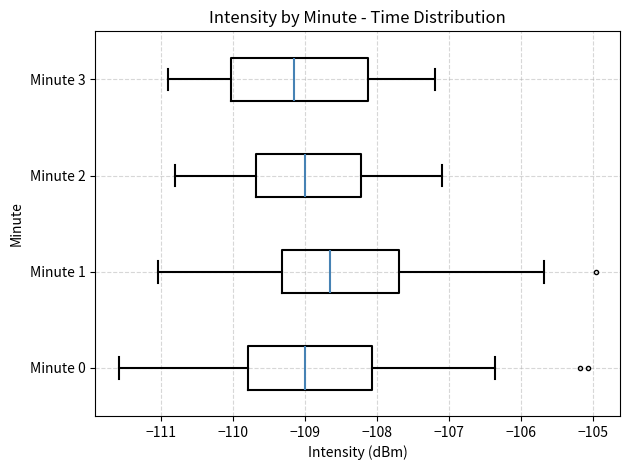

Reading bottom to top, transcribe this box plot: for each box, give where its median line is, the range the box spans, and where its two whiskers end, as read against the x-axis. The values are not printed on the chart, so give them approximately, as read against the axis.

Minute 0: median -109.0, box -109.8 to -108.1, whiskers -111.6 to -106.4
Minute 1: median -108.6, box -109.3 to -107.7, whiskers -111.0 to -105.7
Minute 2: median -109.0, box -109.7 to -108.2, whiskers -110.8 to -107.1
Minute 3: median -109.1, box -110.0 to -108.1, whiskers -110.9 to -107.2